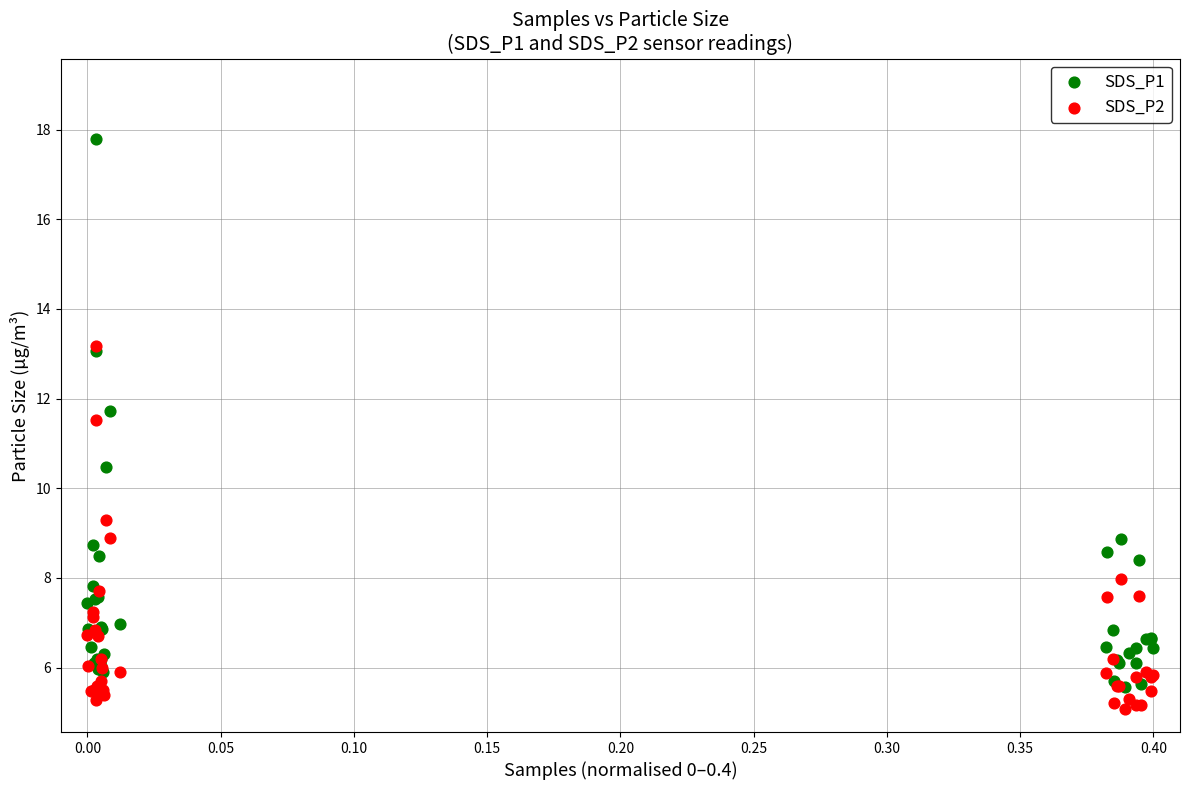

What are all the series names shown in the legend?

SDS_P1, SDS_P2